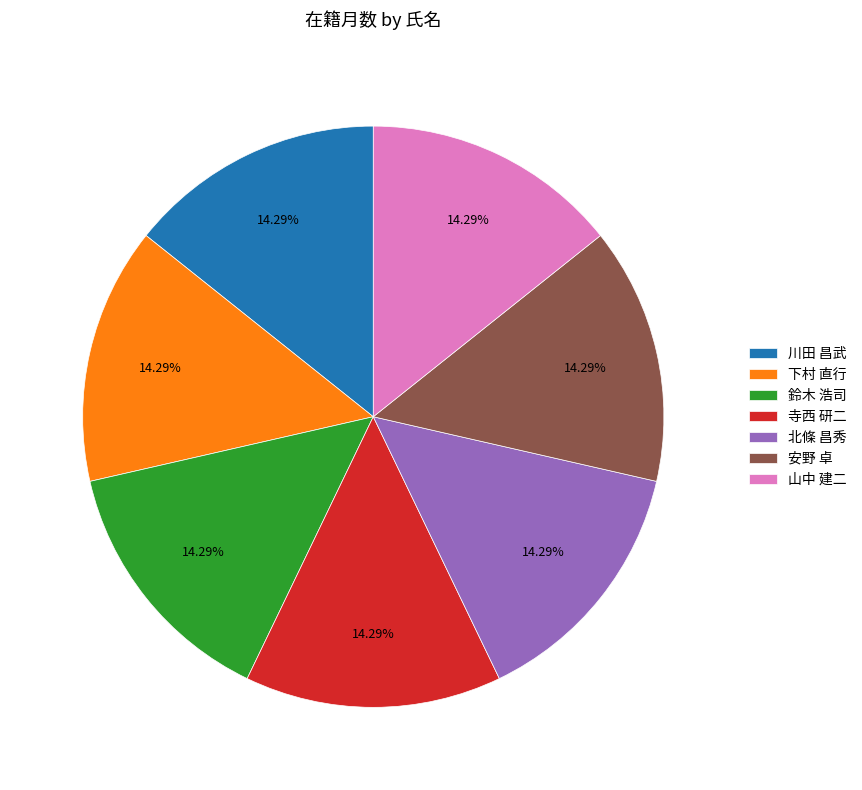

To the nearest percent, what is the average slice percentage?

14%